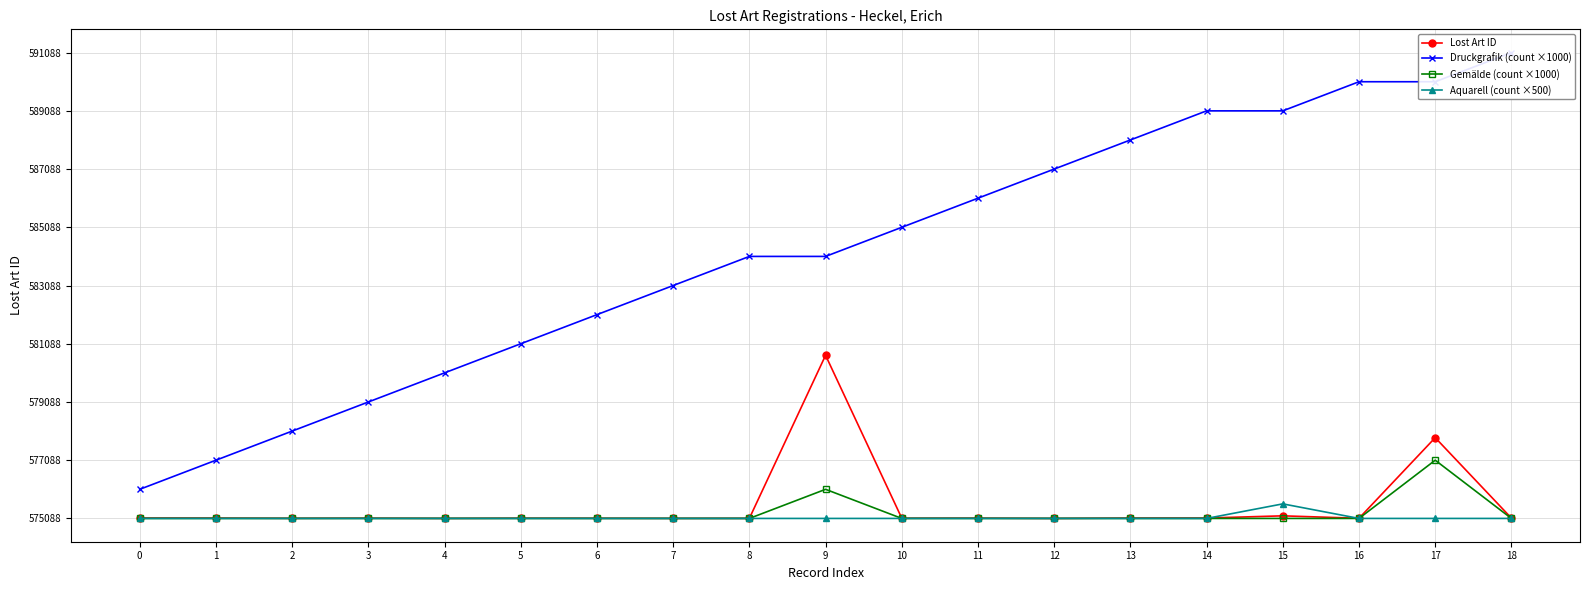

True or false: Aquarell (count ×500) has a value of -170 at 7.

False